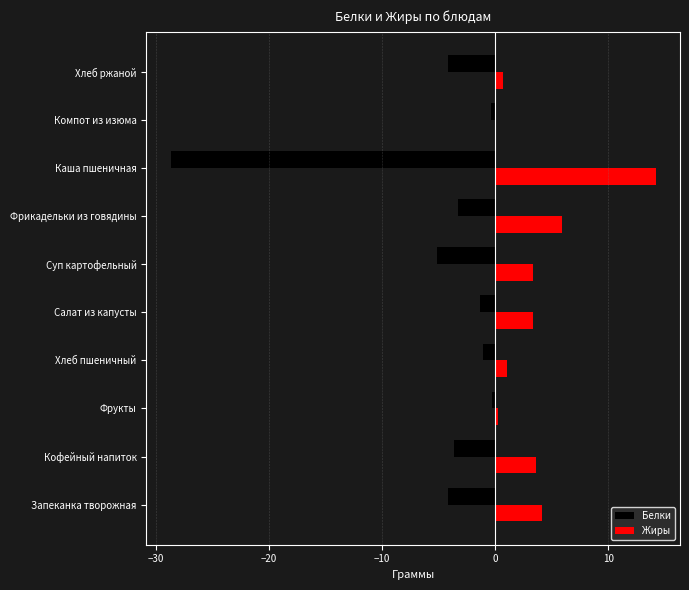

What are all the series names shown in the legend?

Белки, Жиры